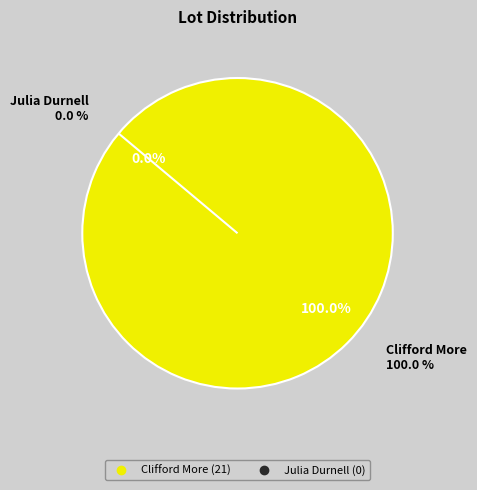

Is Clifford More the majority of the pie?

Yes